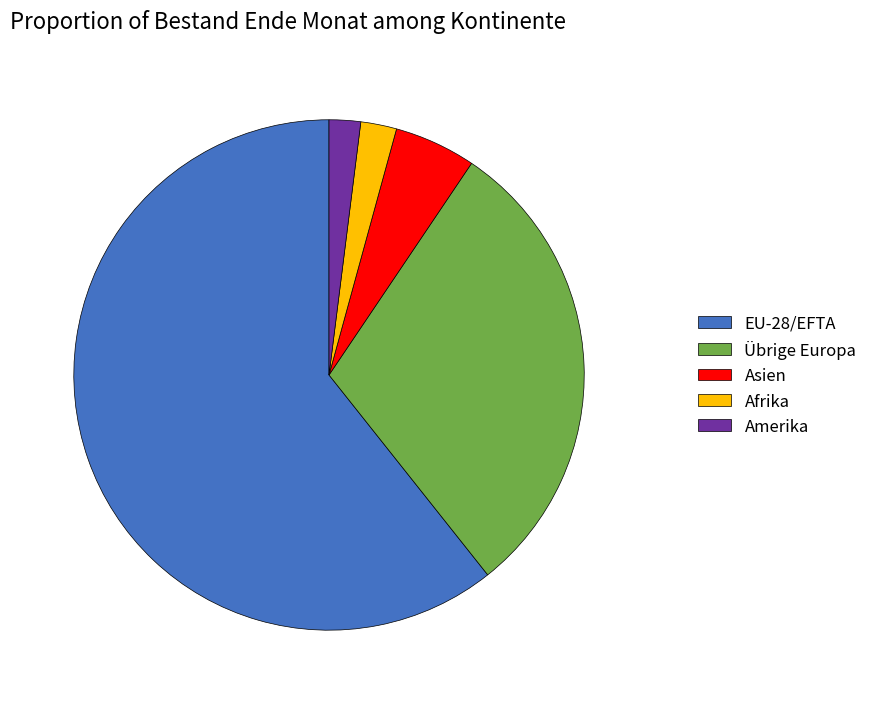

What is the majority slice?

EU-28/EFTA